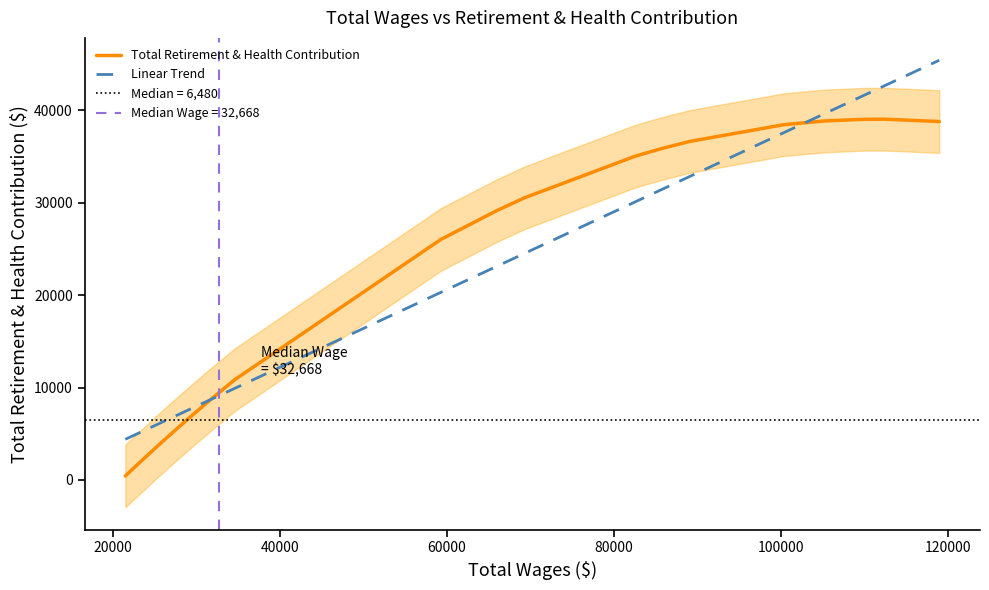

What is the minimum value for Linear Trend?

4389.8